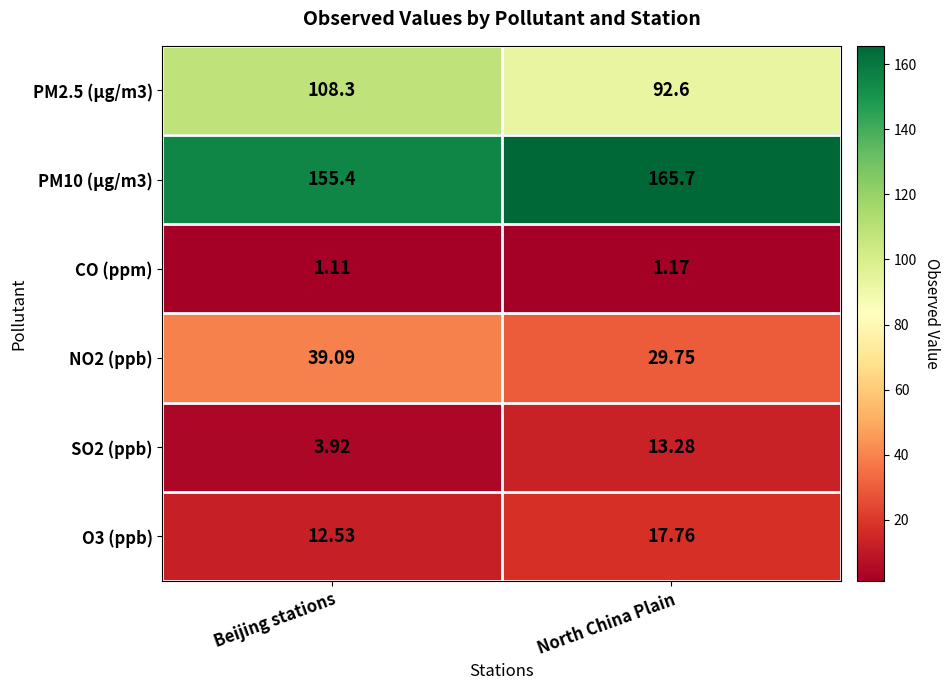

Where is PM10 (µg/m3) nearest to the value 160?

Beijing stations